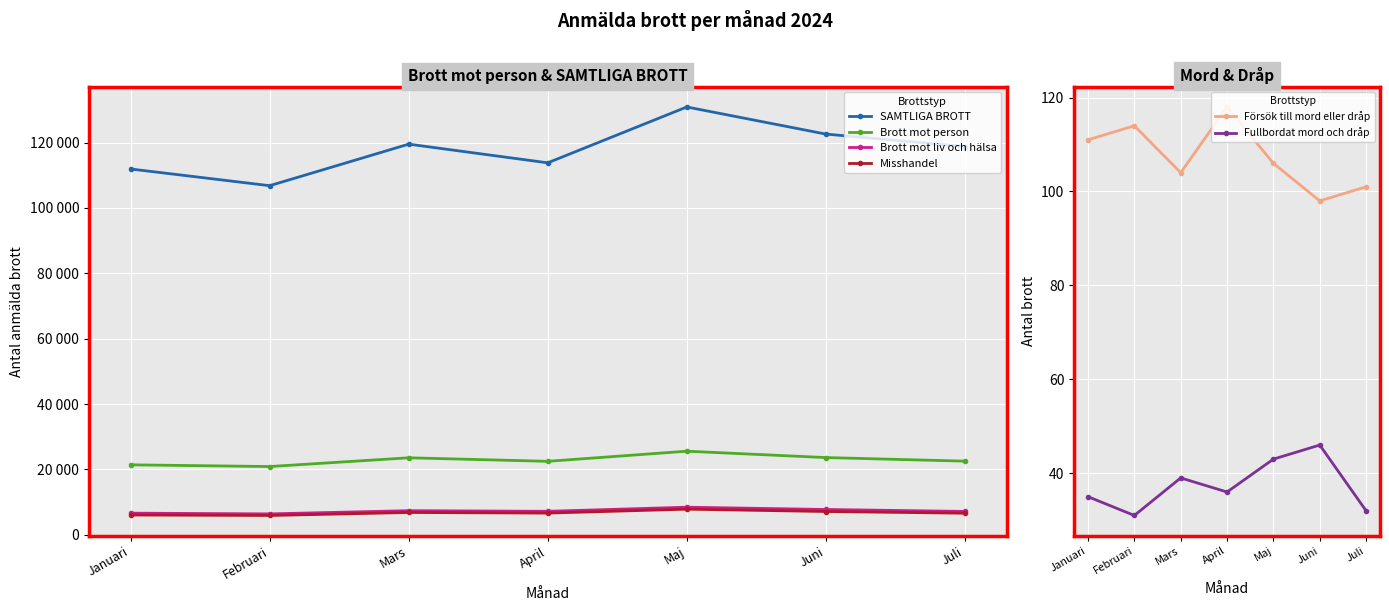

How many interior local valleys does the Fullbordat mord och dråp series have?

2